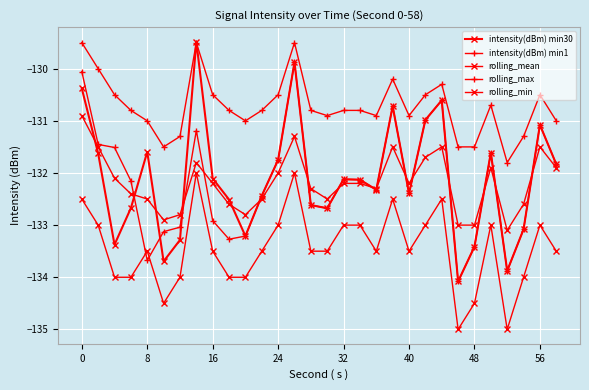

How many data points in intensity(dBm) min1 are less than -132?

18